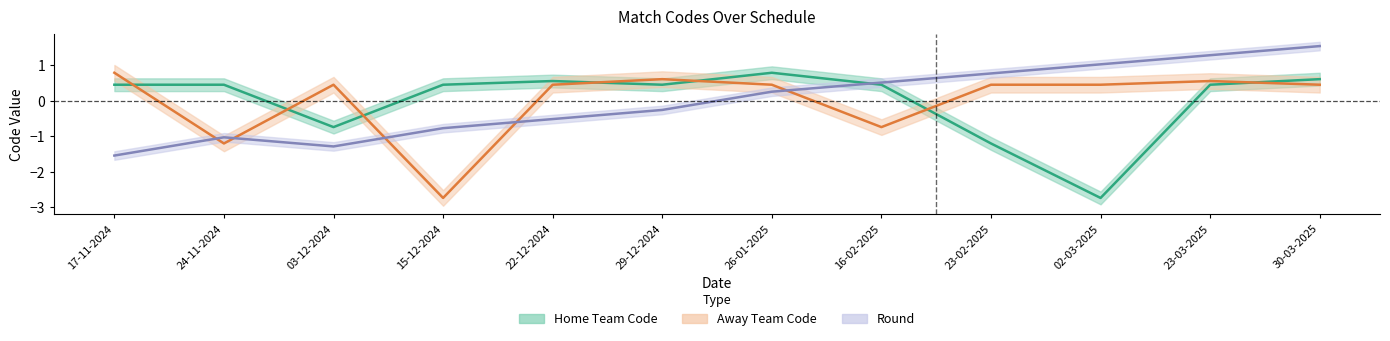

Reading right to left, extract all data points from this chart.

Home Team Code: 0.6	0.5	-2.7	-1.2	0.5	0.8	0.5	0.6	0.5	-0.7	0.5	0.5
Away Team Code: 0.5	0.6	0.5	0.5	-0.7	0.5	0.6	0.5	-2.7	0.5	-1.2	0.8
Round: 1.5	1.3	1.0	0.8	0.5	0.3	-0.3	-0.5	-0.8	-1.3	-1.0	-1.5